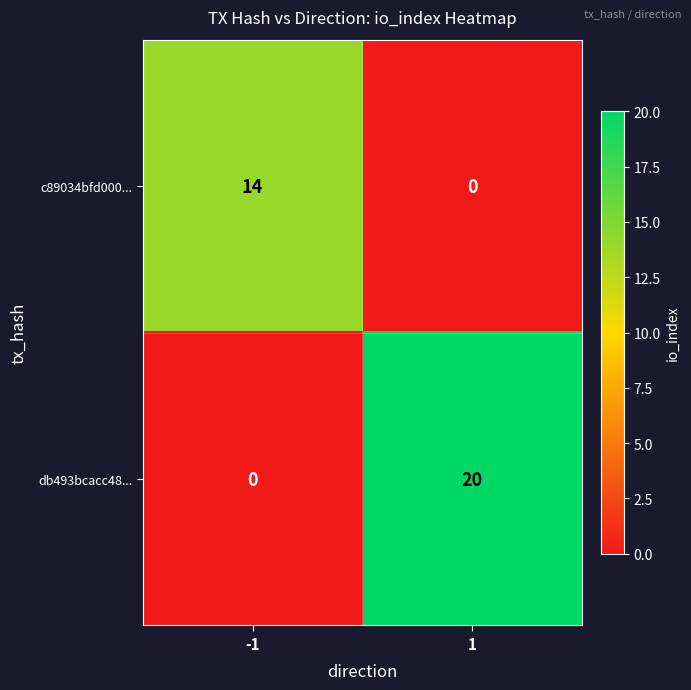

What is the difference between the maximum and minimum values in the db493bcacc48... series?

20